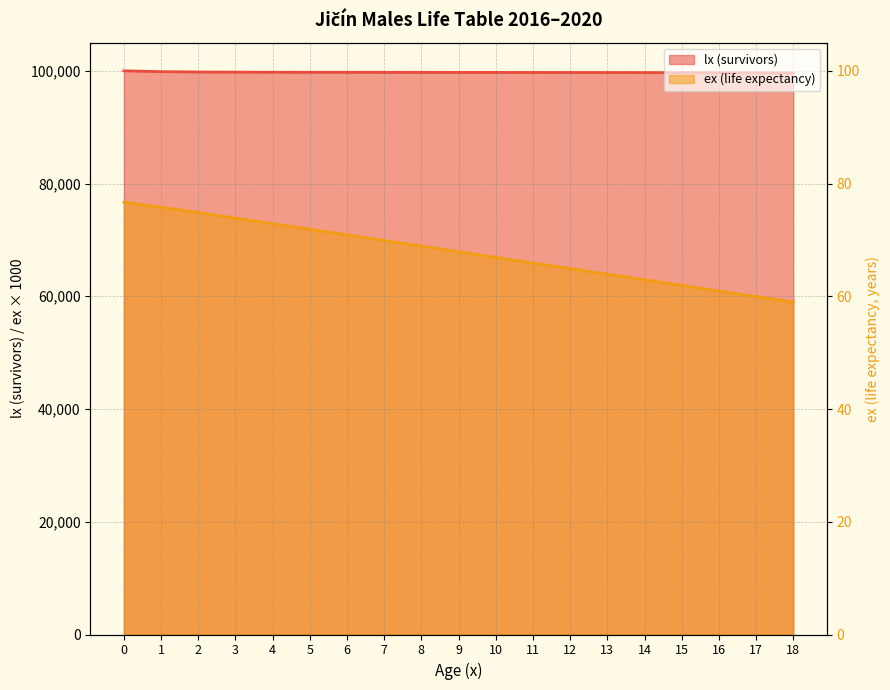

How many lines are shown in the chart?

2